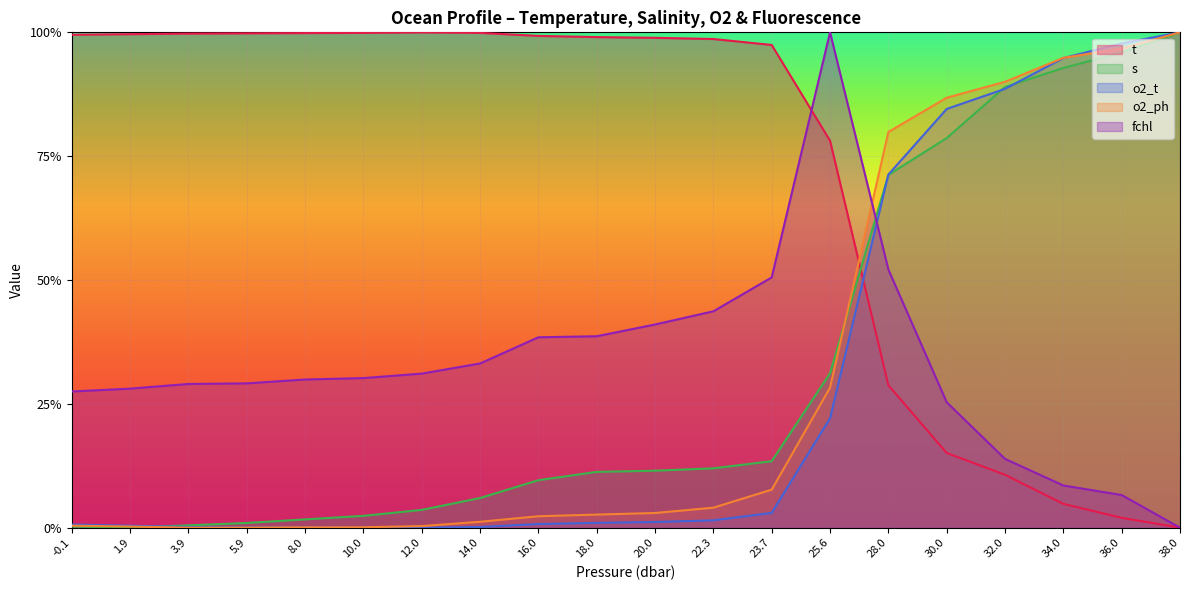

Between 8.0 and 12.0, which is larger?

12.0